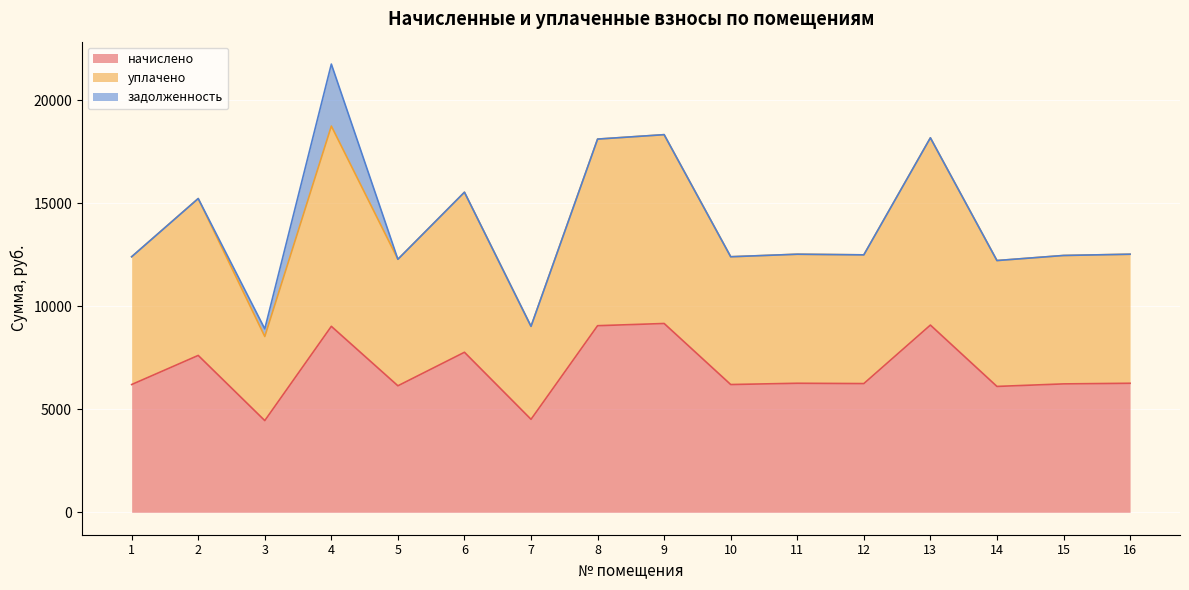

True or false: уплачено has more than 2 interior local peaks.

True